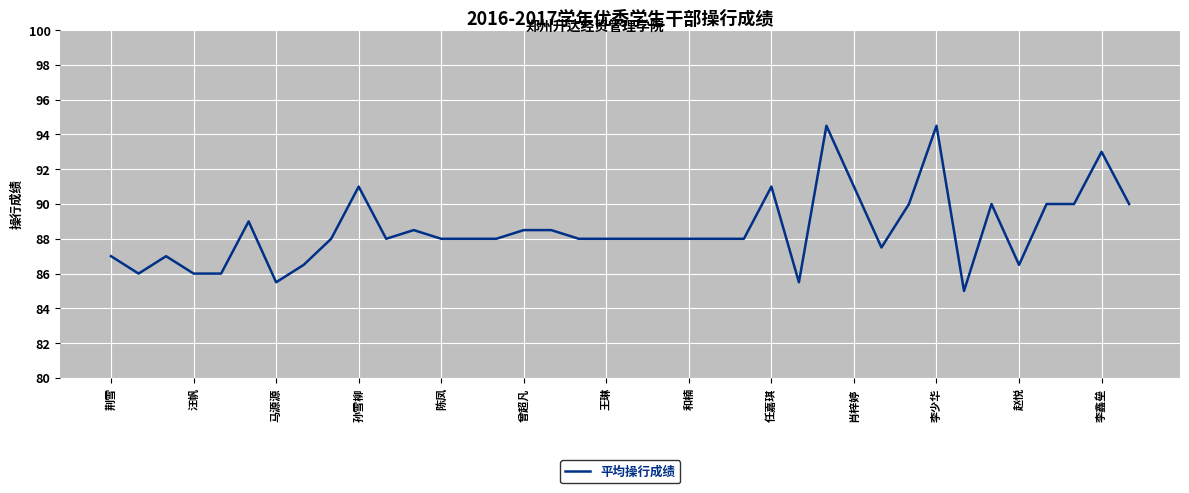

How many lines are shown in the chart?

1